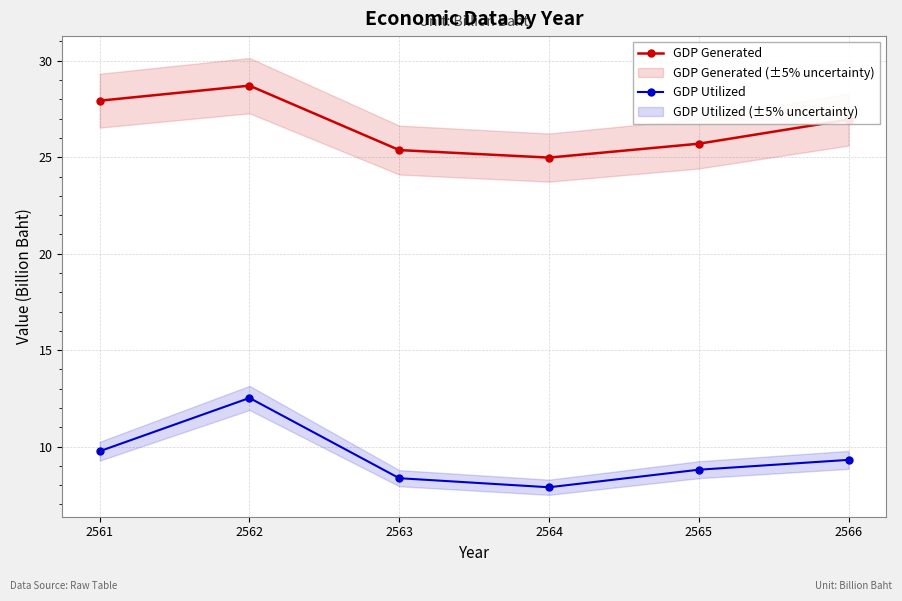

What is the difference between the GDP Generated values at 2566 and 2563?

1.6